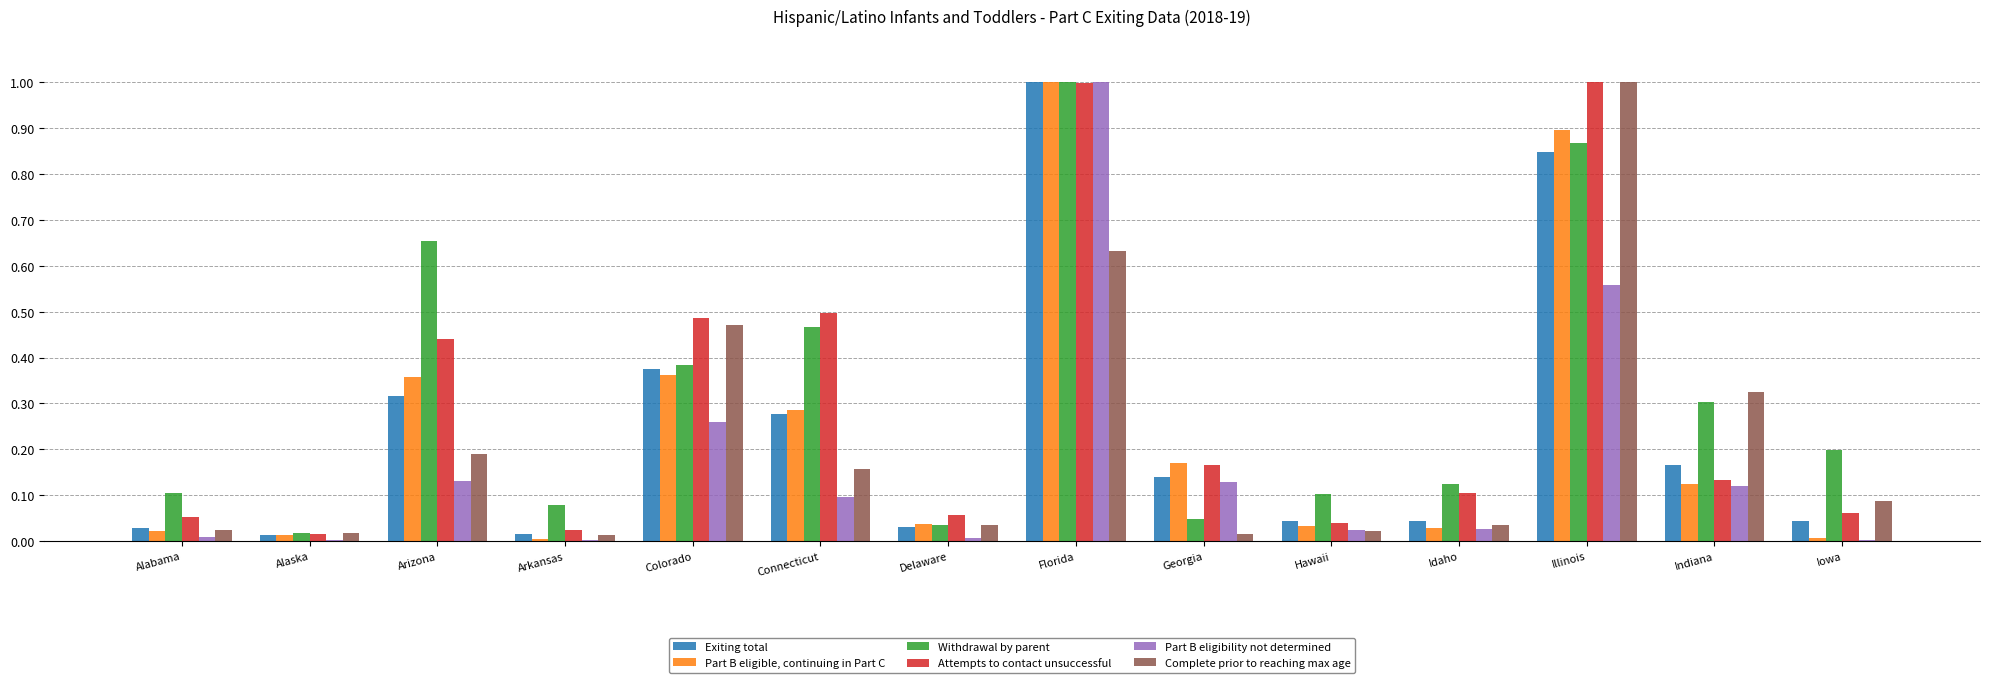

What is the maximum value for Withdrawal by parent?

1.0